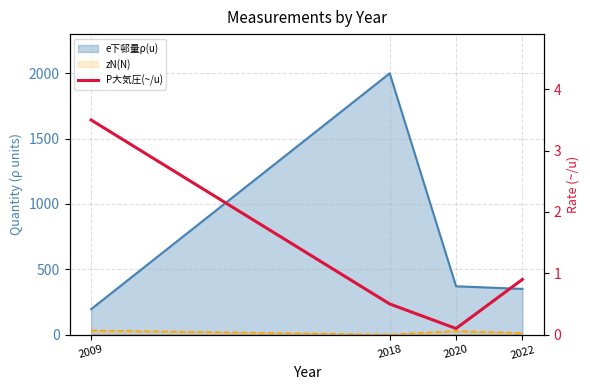

Reading left to right, transcribe all the data shown in this chart.

2009=3.5	2018=0.5	2020=0.1	2022=0.9